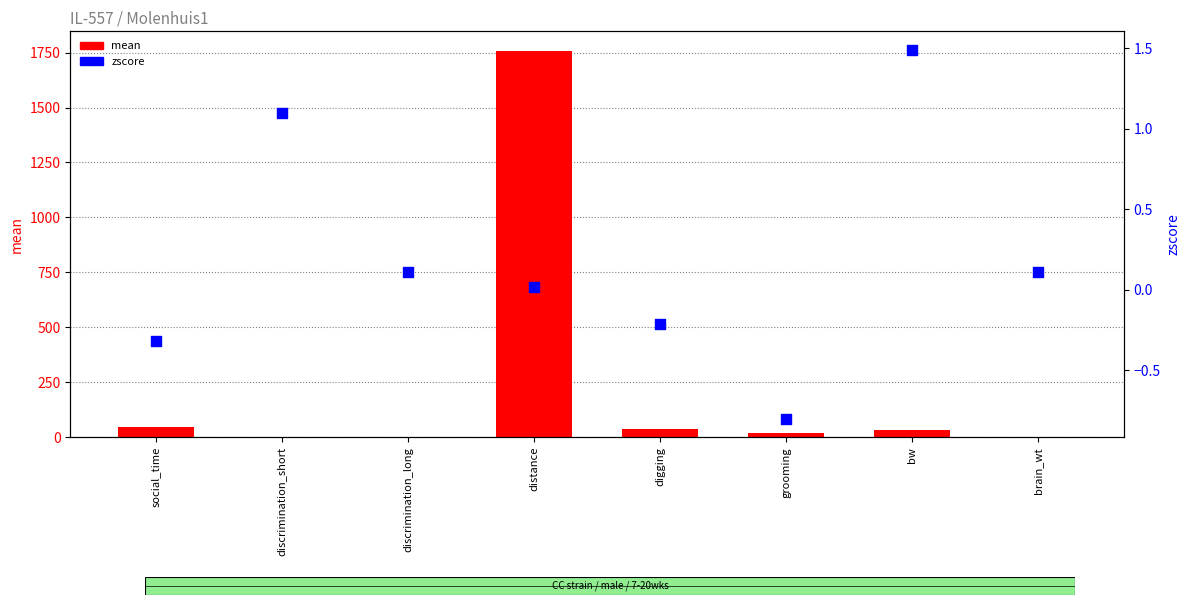

Which series reaches the maximum Y coordinate?

mean